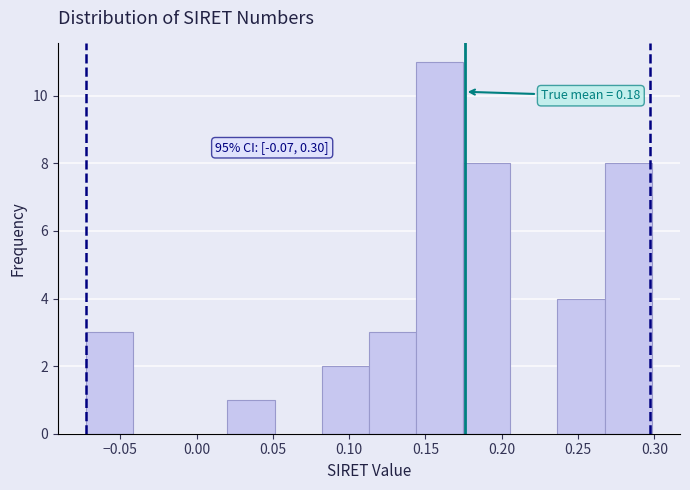

Which range on the x-axis has the tallest bar?

0.145 to 0.175